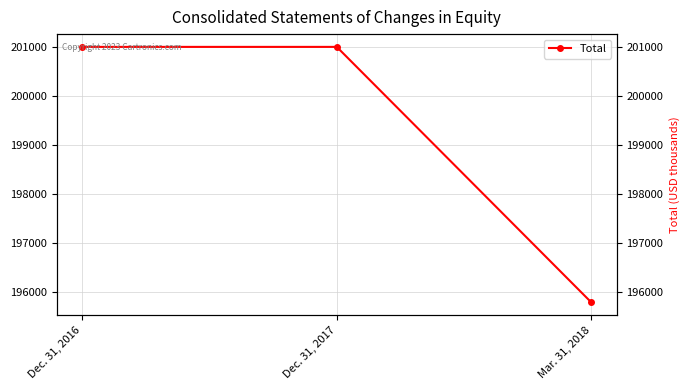

Which has a higher value, Dec. 31, 2016 or Dec. 31, 2017?

Dec. 31, 2016